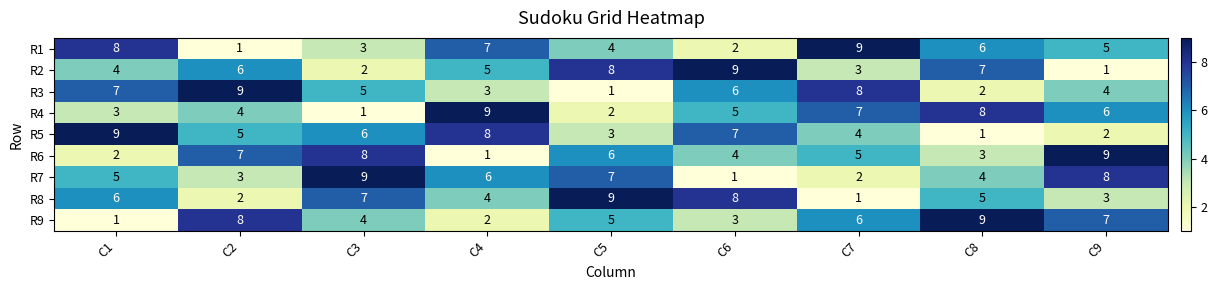

How many R4 values are between 3 and 7?

5